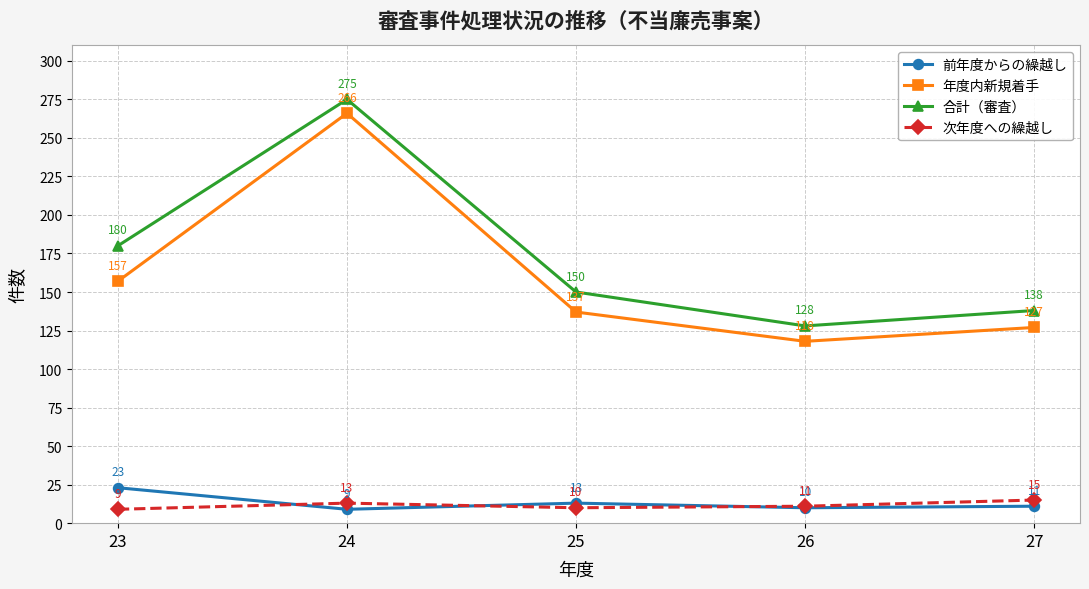

True or false: 年度内新規着手 and 前年度からの繰越し cross at least once.

False